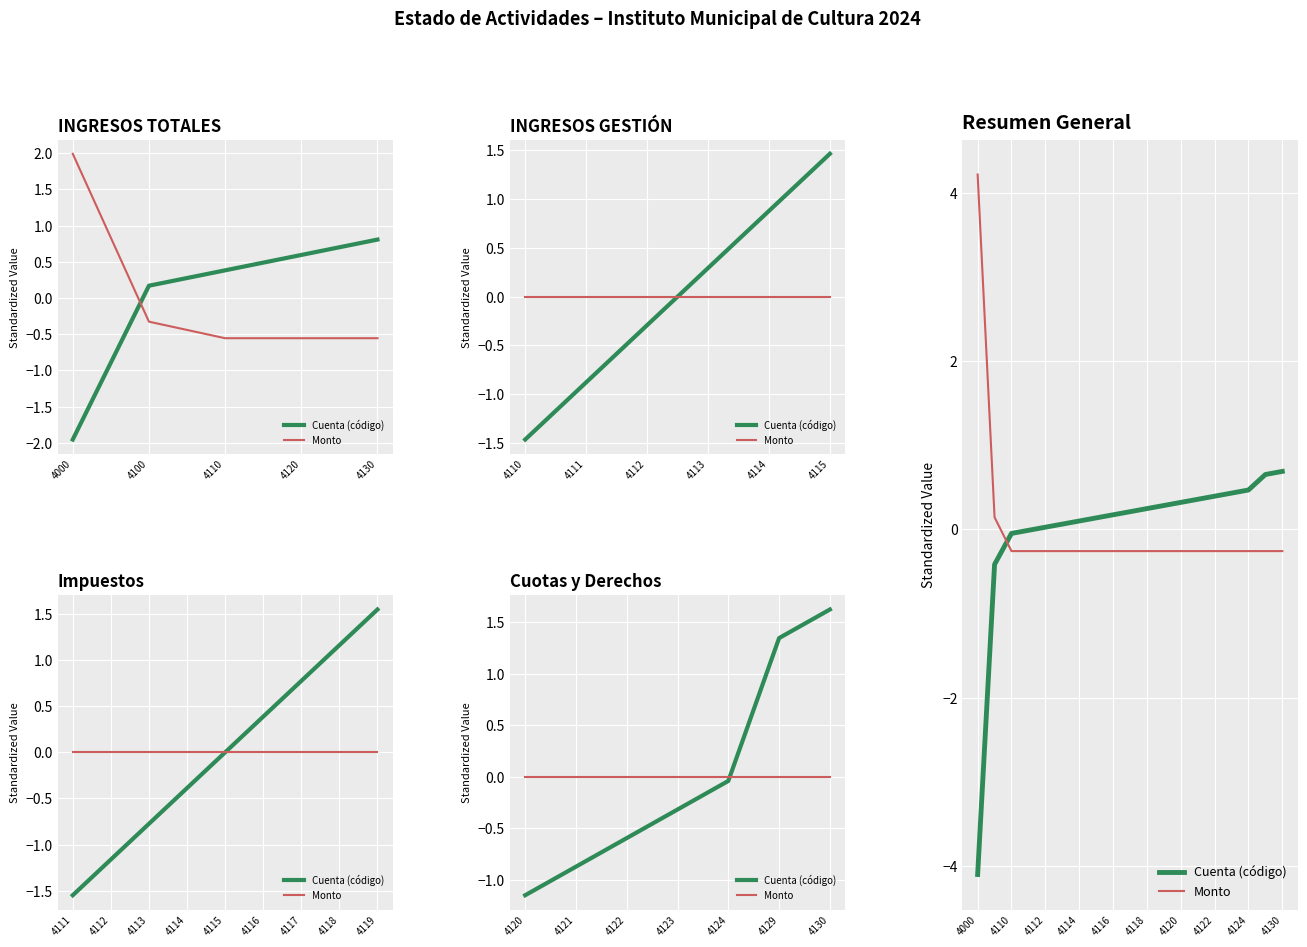

What are all the series names shown in the legend?

Cuenta (código), Monto